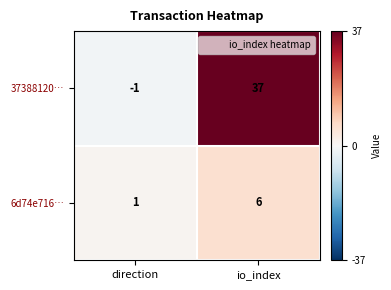

Which series has the largest range (max minus min)?

37388120…